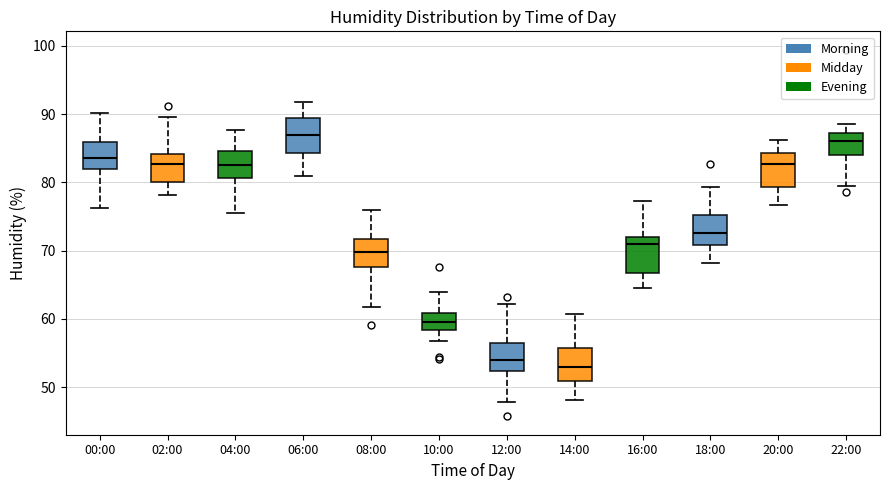

Where does the upper whisker of the box for 12:00 end on the y-axis? The values are not printed on the chart, so give them approximately, as read against the axis.

62